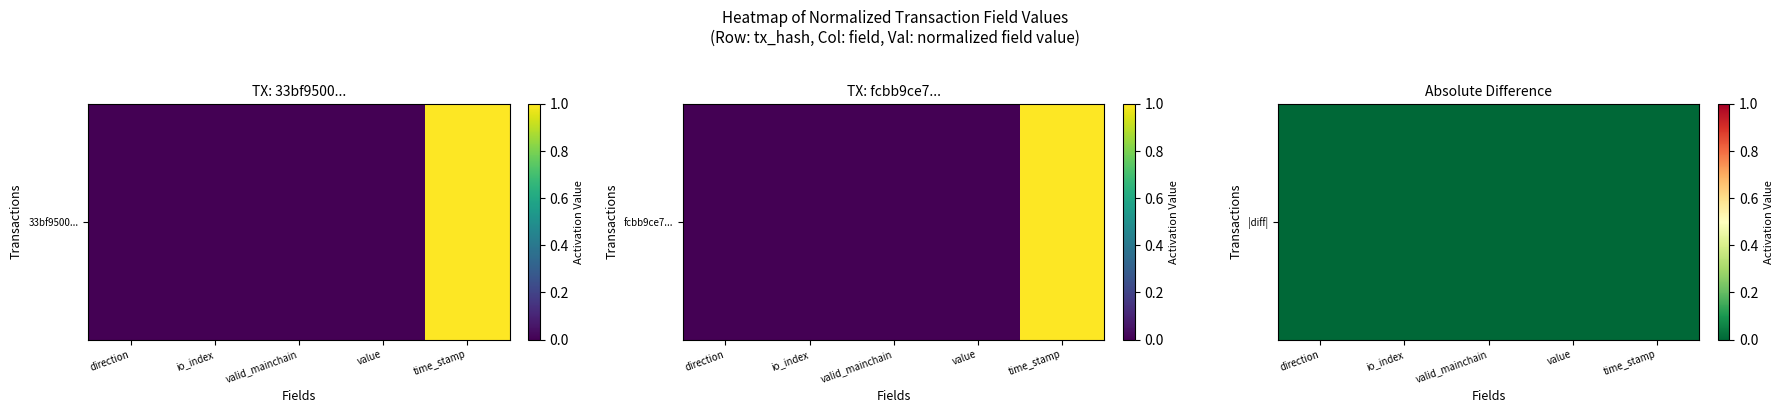

Rank the categories by value from highest to lowest.

io_index, valid_mainchain, value, direction, time_stamp